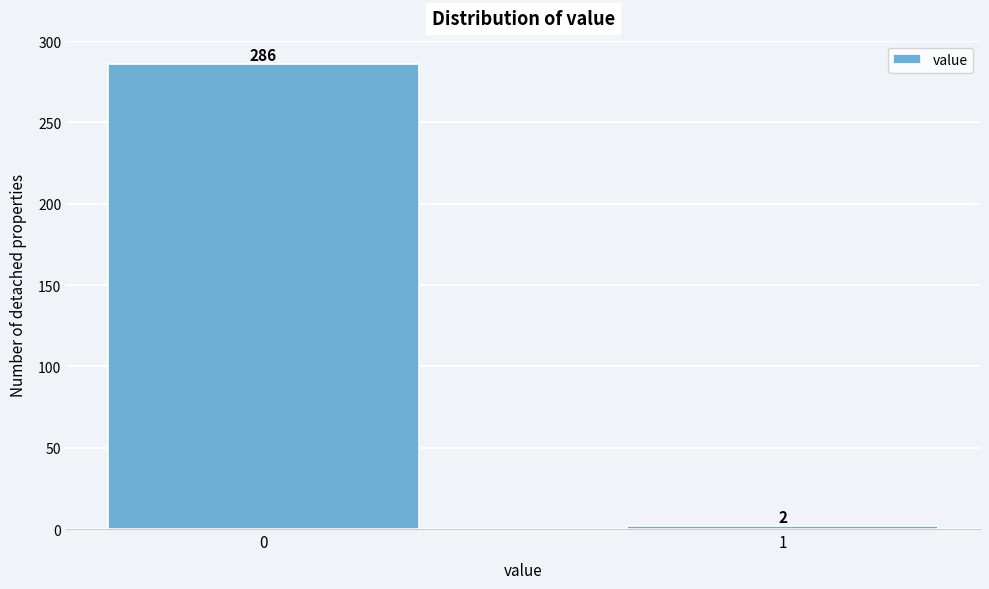

Reading left to right, what are all the values shown in this chart?

0=286	1=2